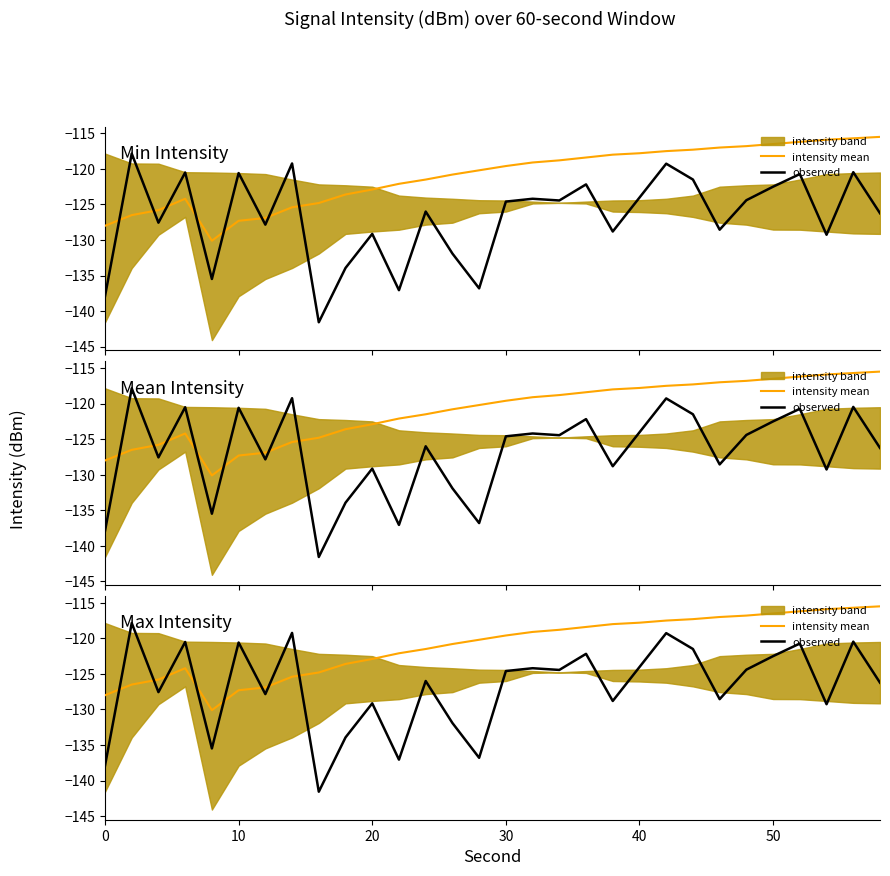

Does the chart display data point markers on the line(s)?

No